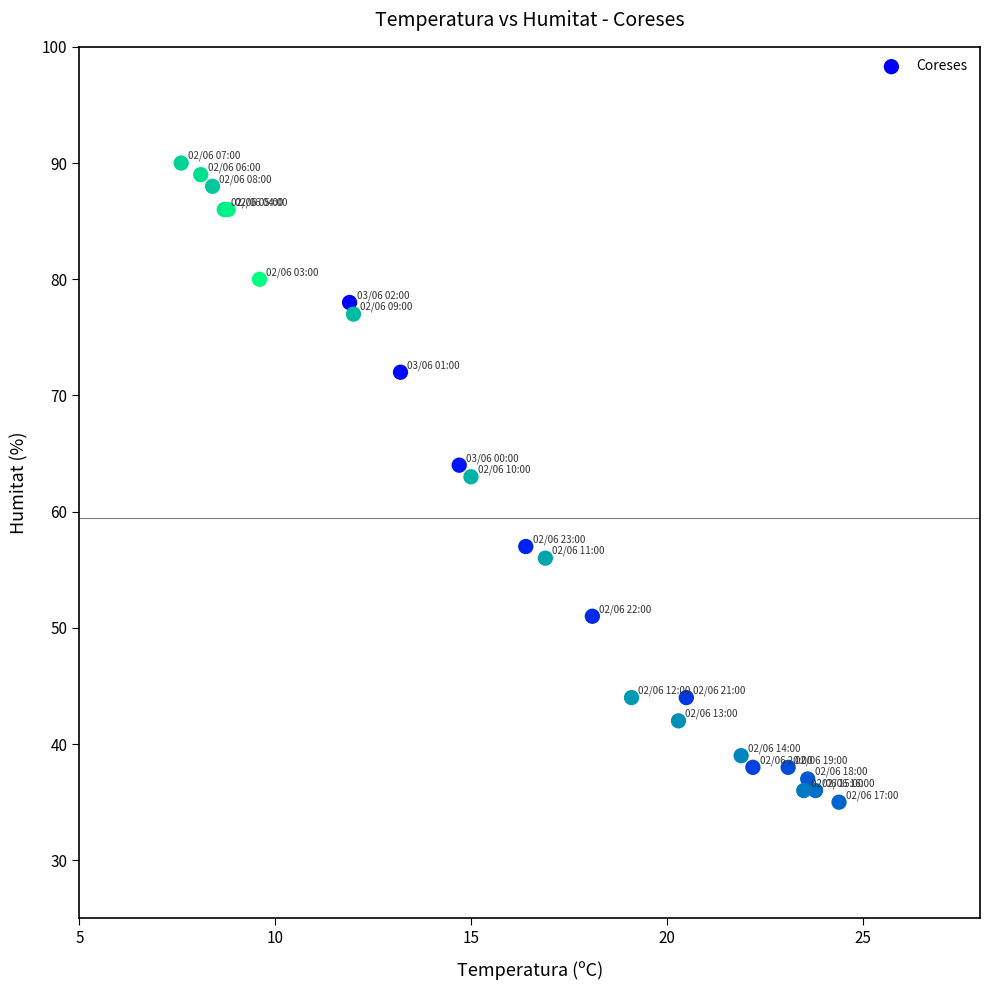

What Y value in the scatter plot is closest to 62?

63